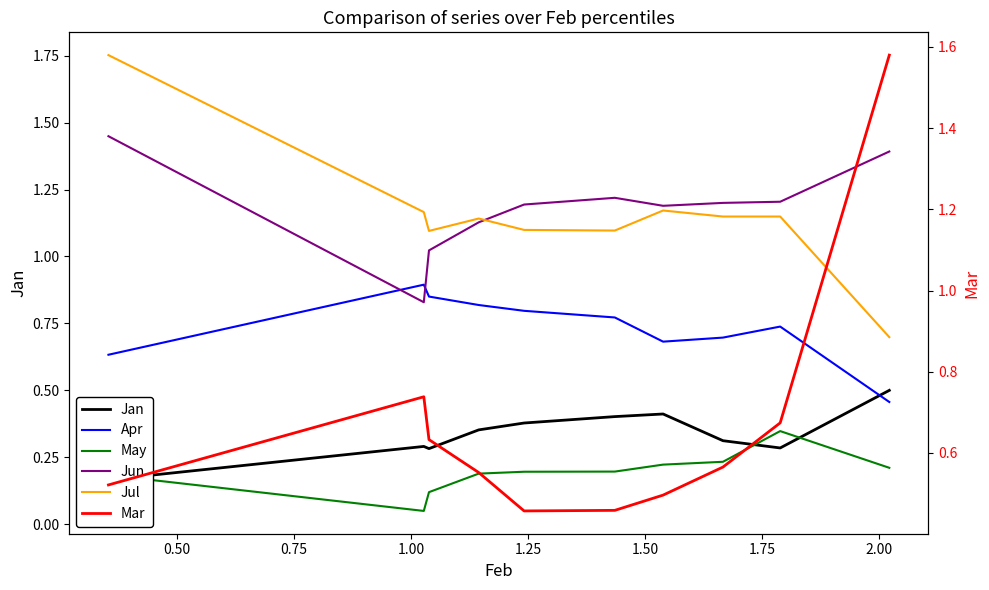

What is the difference between the maximum and minimum values in the Apr series?

0.4